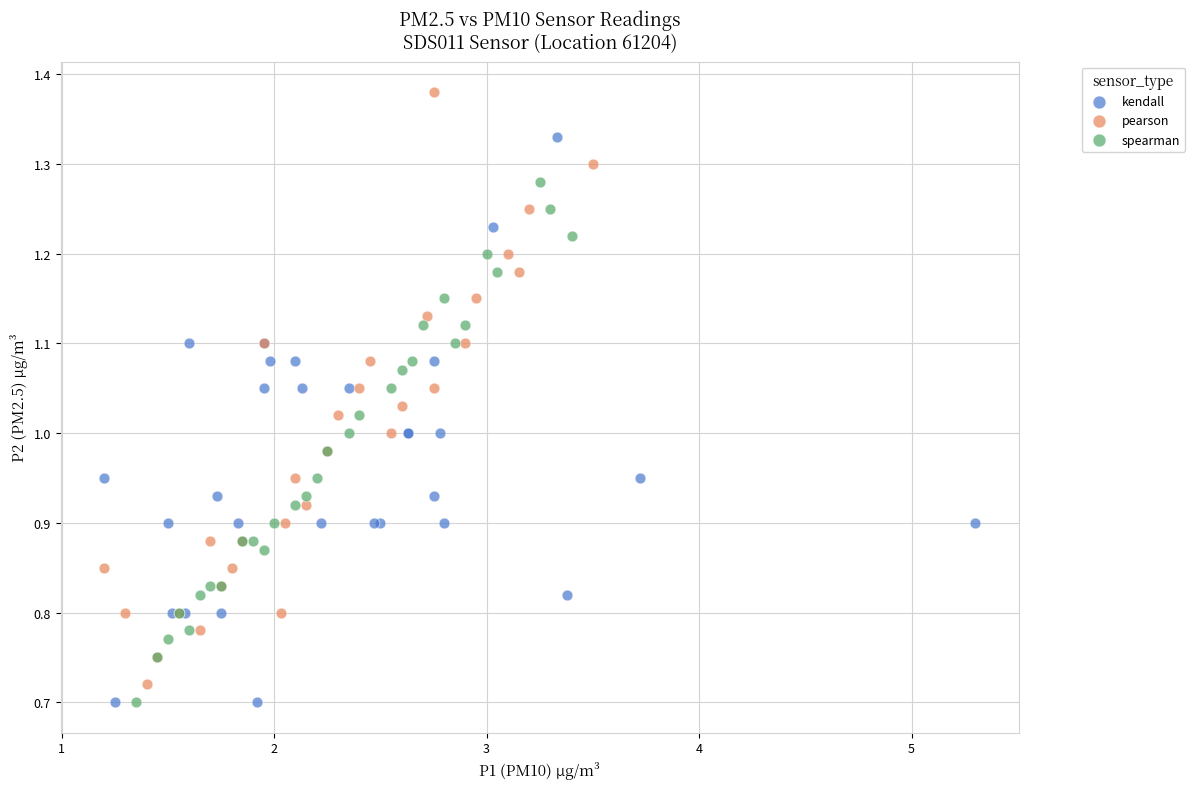

What are all the series names shown in the legend?

kendall, pearson, spearman